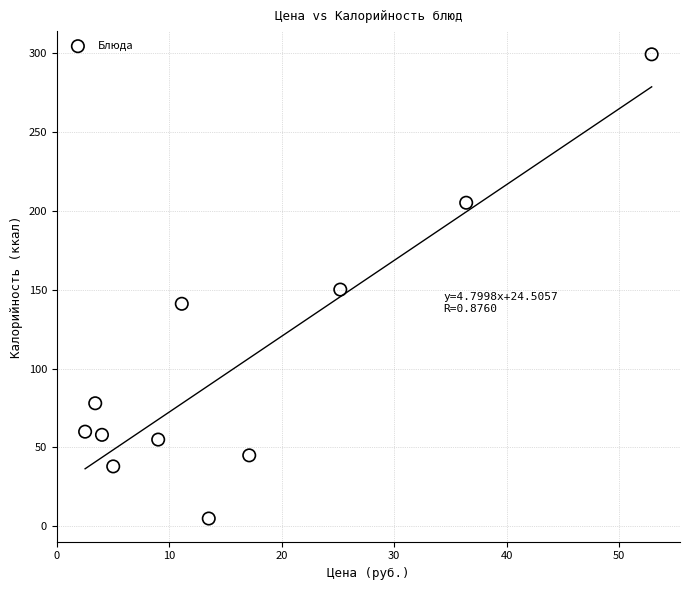

What is the average Y value?

103